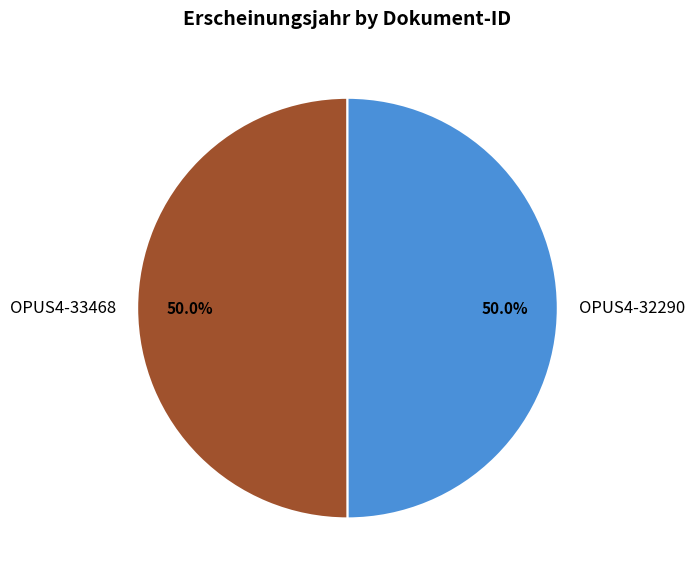

What is the ratio of the value at OPUS4-32290 to the value at OPUS4-33468?

1.0